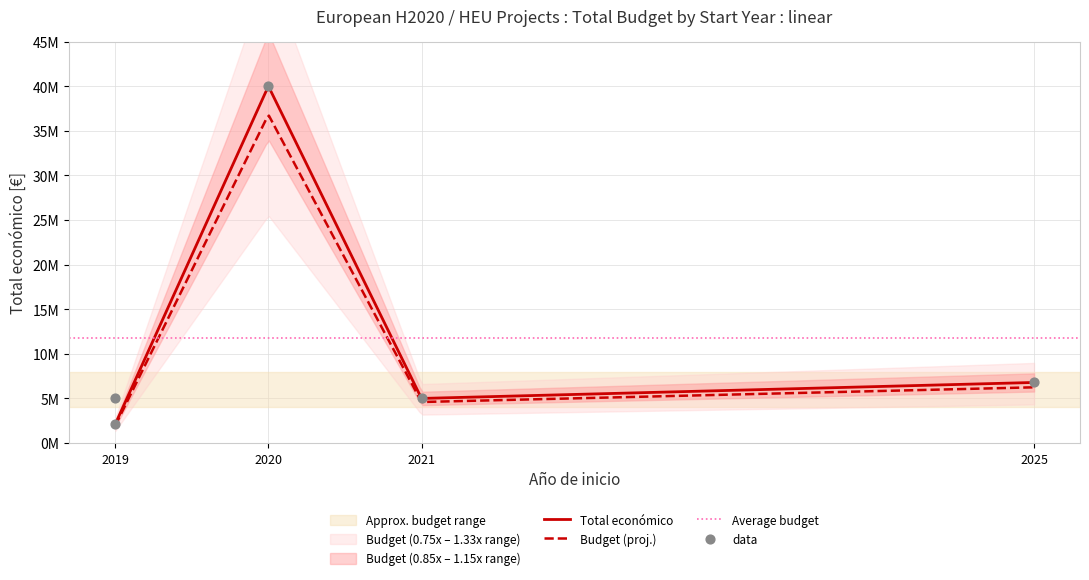

Between 2021 and 2019, which is larger?

2021